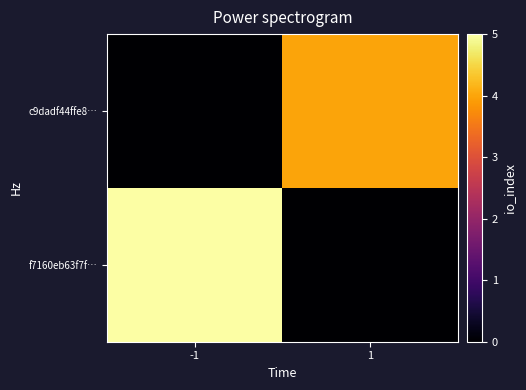

What is the difference between the highest and lowest values at -1?

5